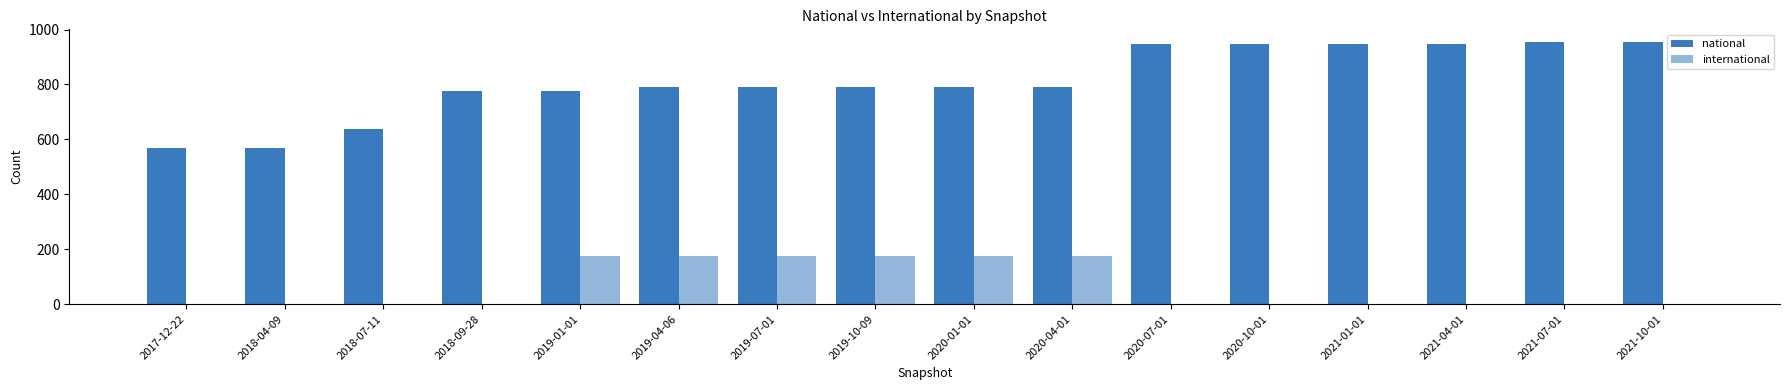

Are the bars horizontal?

No